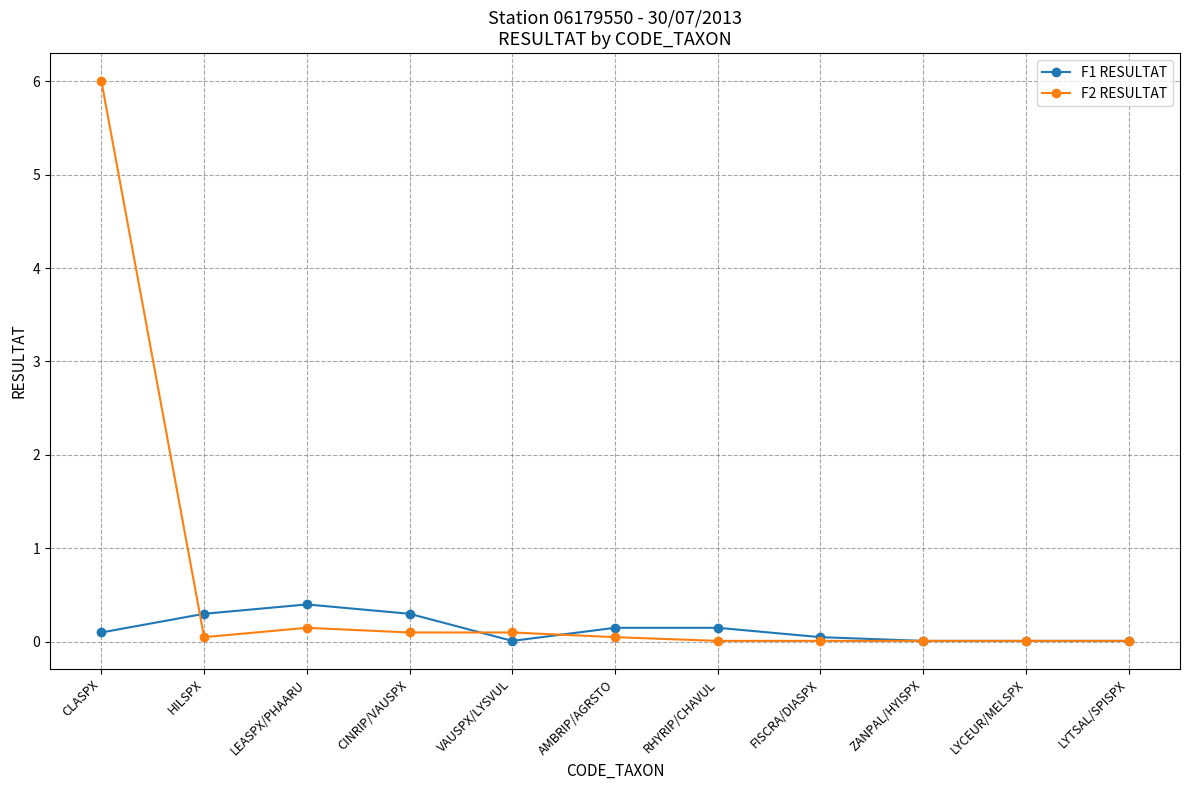

Where is the first local maximum for F1 RESULTAT?

LEASPX/PHAARU